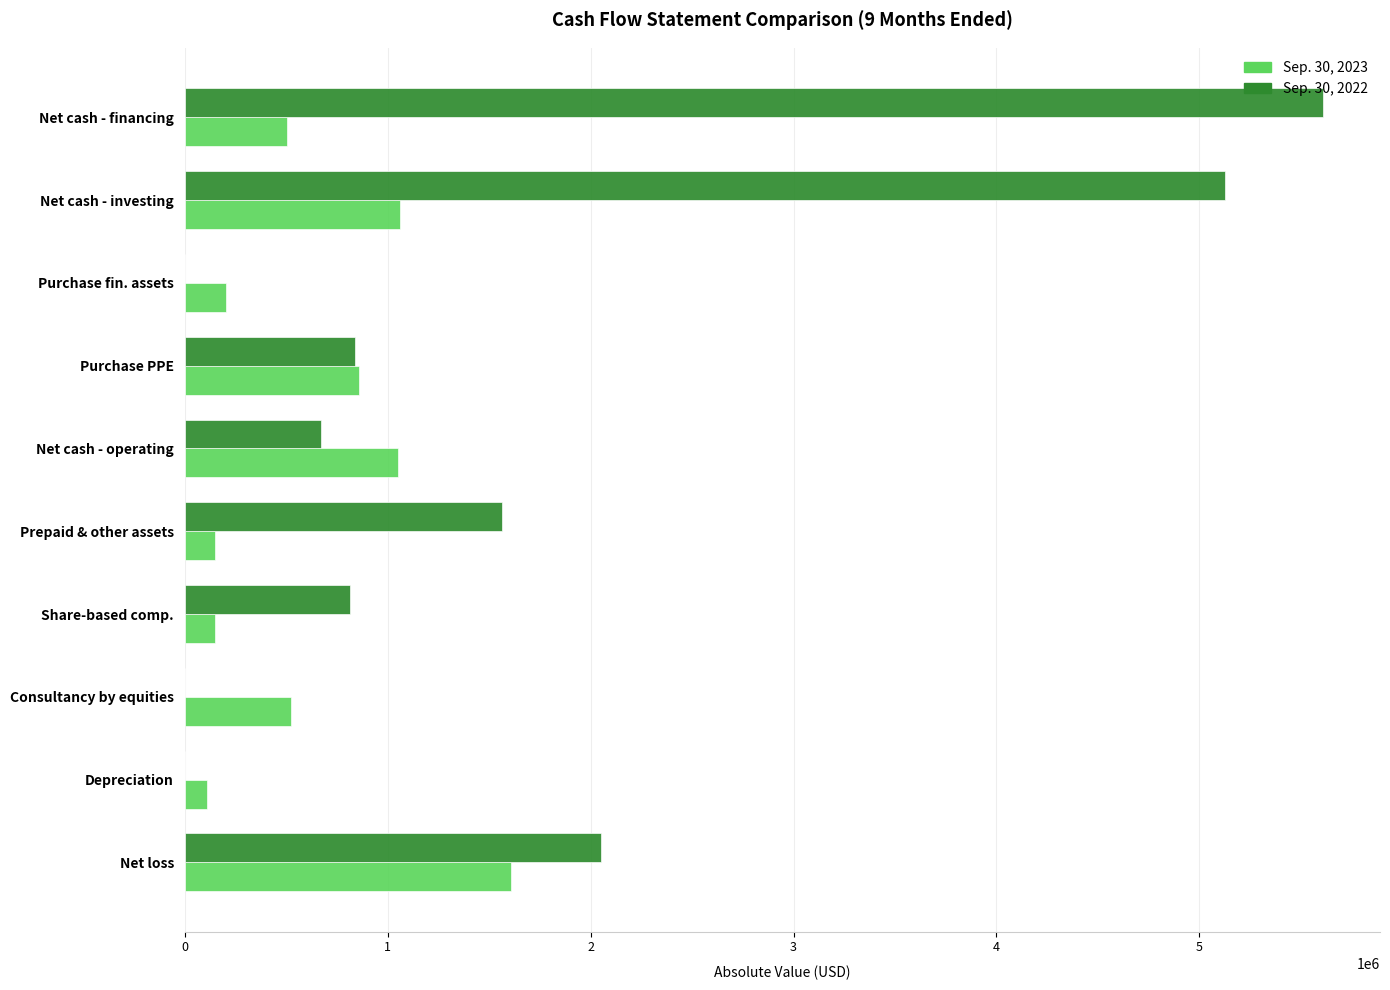

The Sep. 30, 2022 series shows 455811 at Net cash - operating. True or false?

False